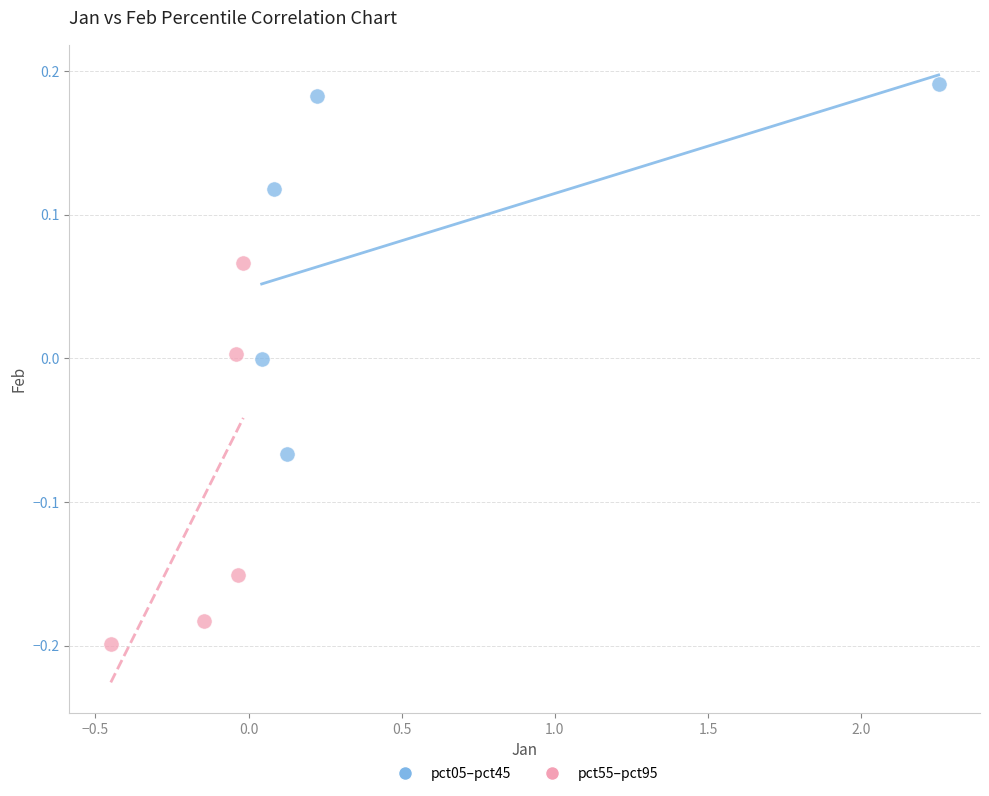

Which series contains the highest Y value?

pct05–pct45